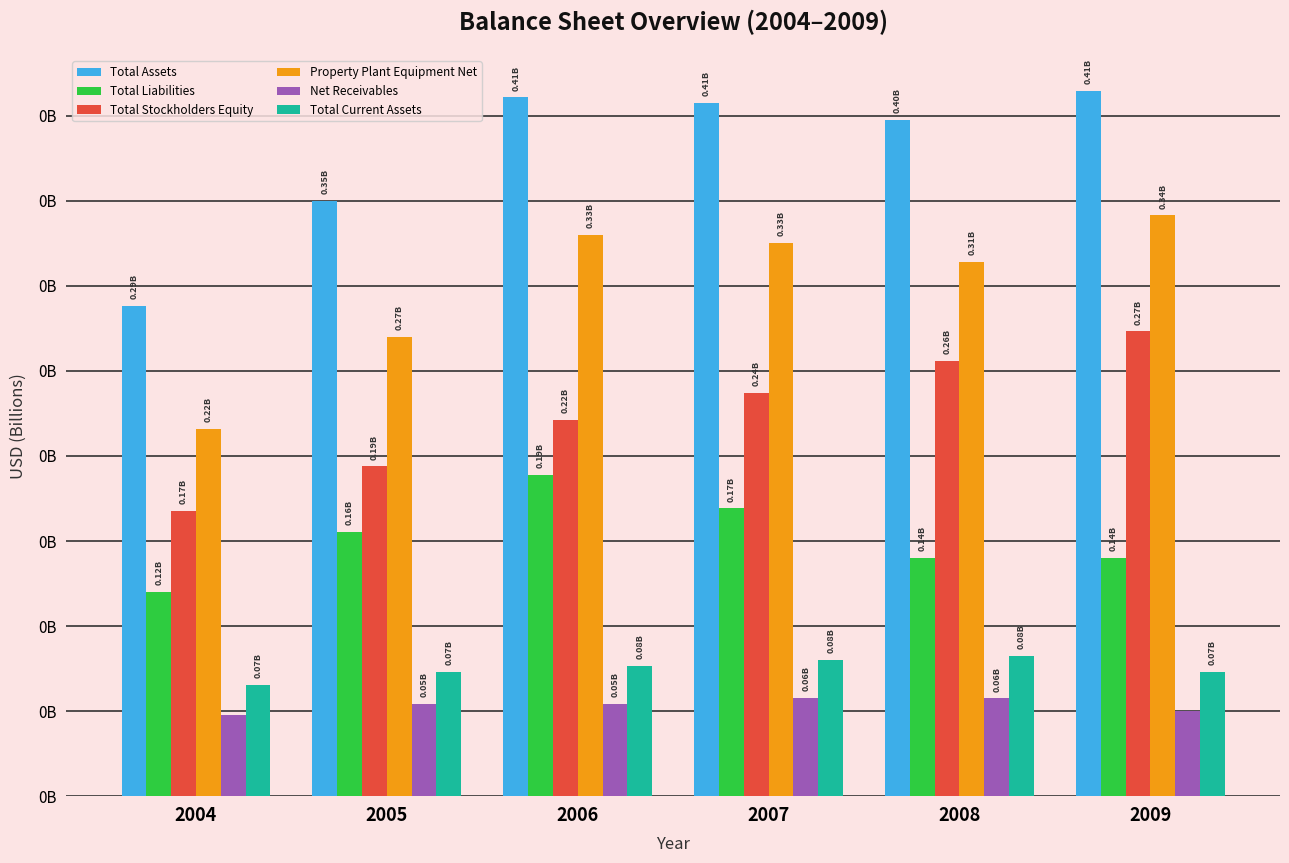

Read the Property Plant Equipment Net value at 2007.

0.3